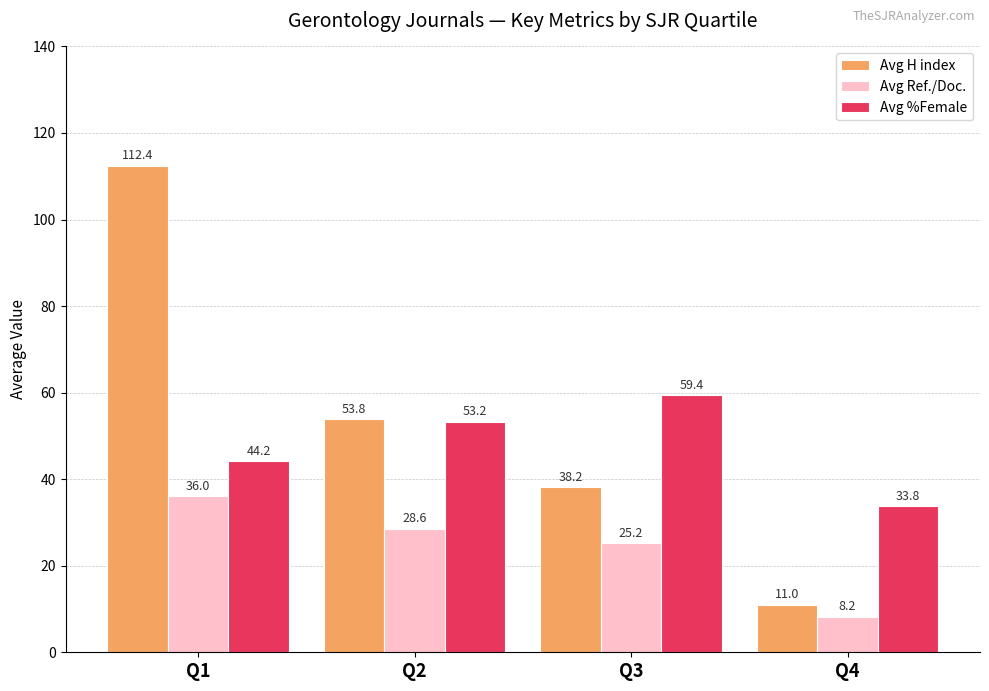

What is the average value of the Avg Ref./Doc. series?

24.5